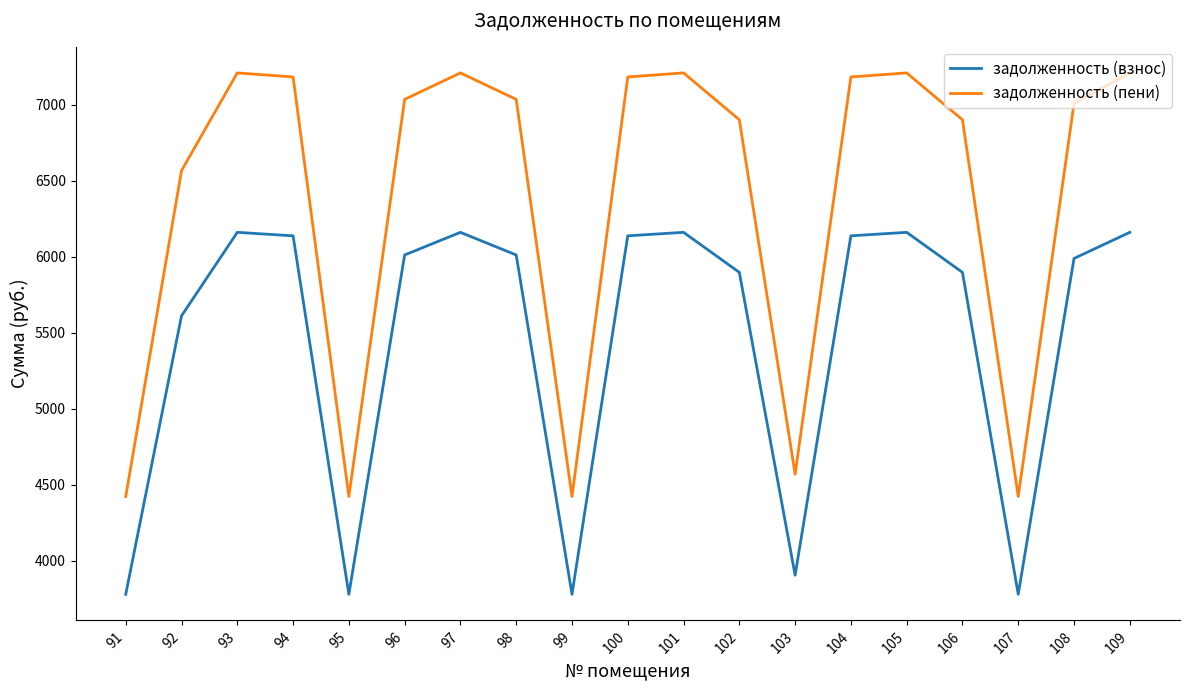

Read the задолженность (пени) value at 108.

7008.7